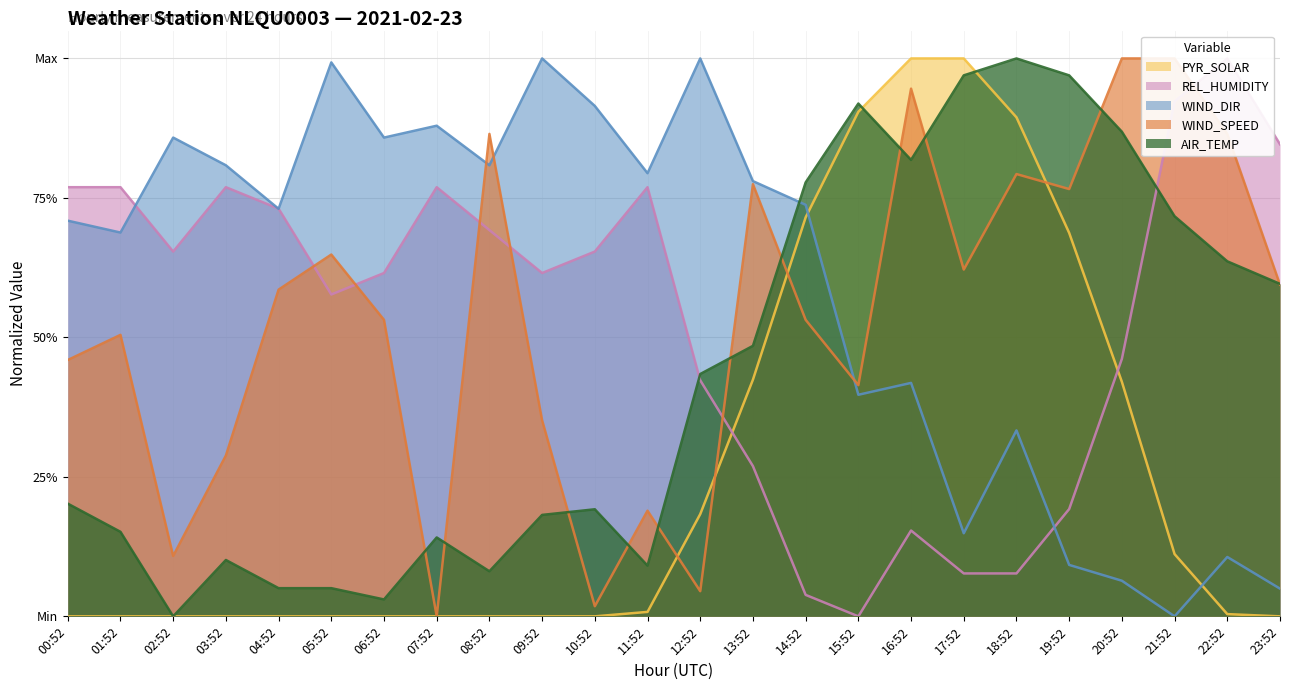

At how many categories does at least one series exceed 0?

24